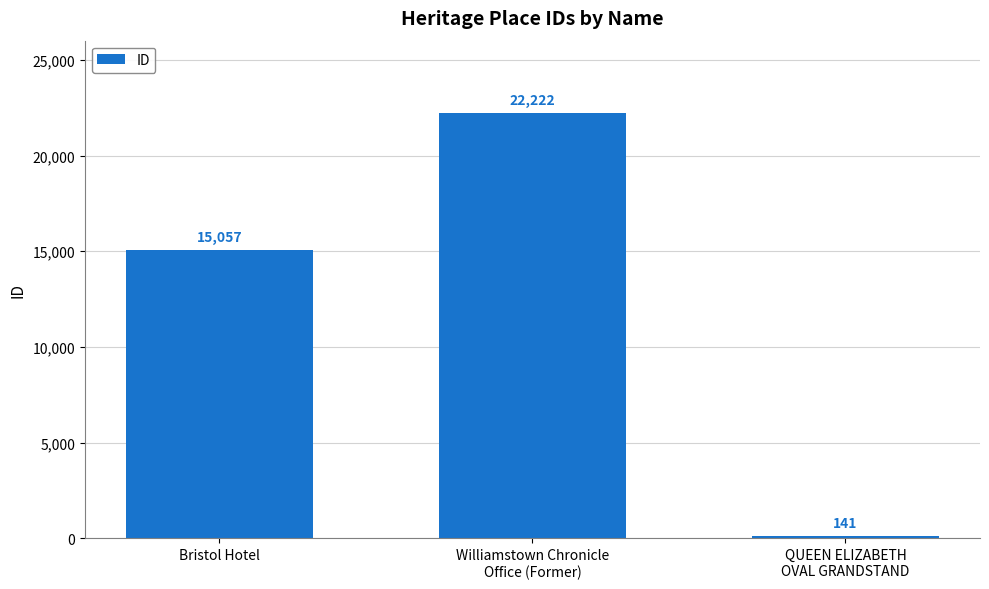

How many series are shown in this chart?

1